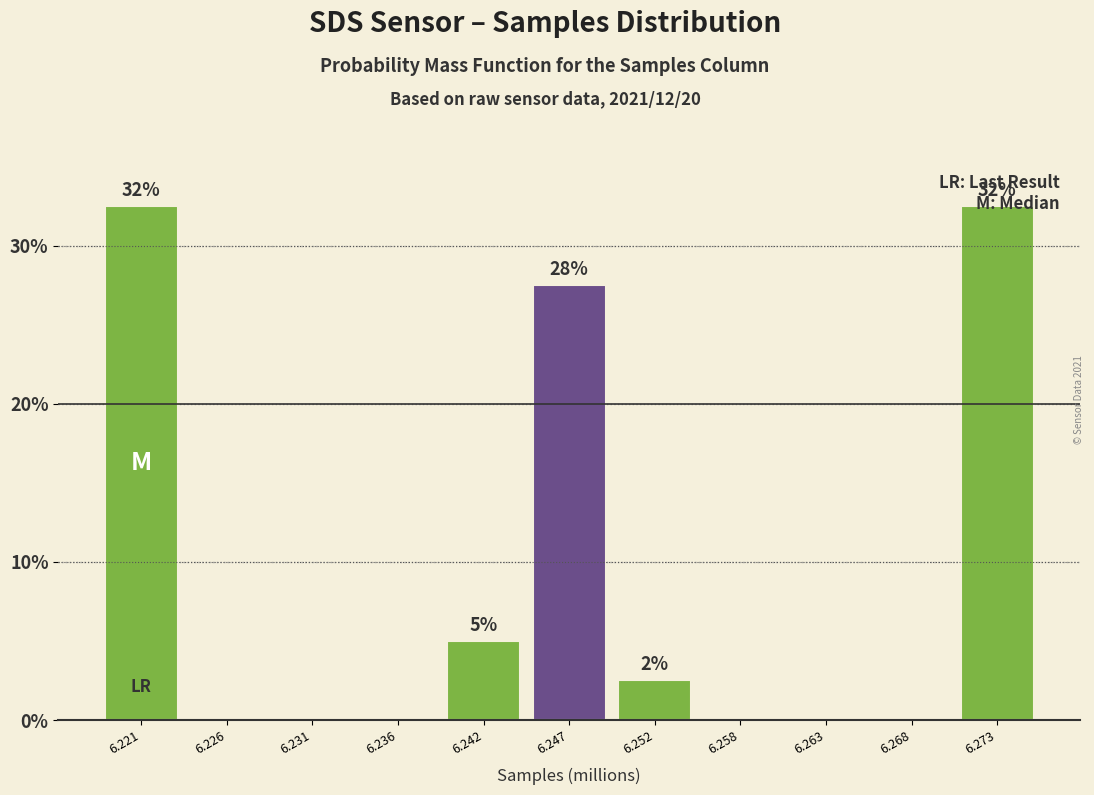

What value does the data have at 6.247?

27.5